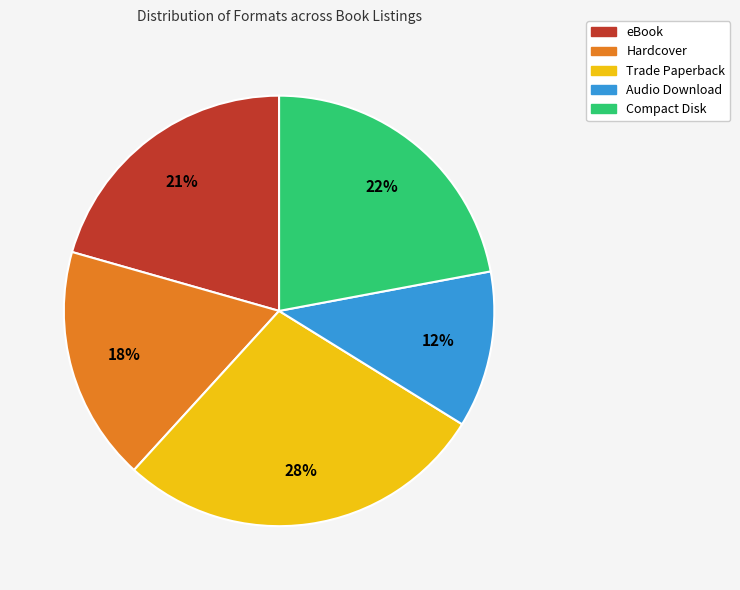

The eBook slice represents 21% of the pie. True or false?

True